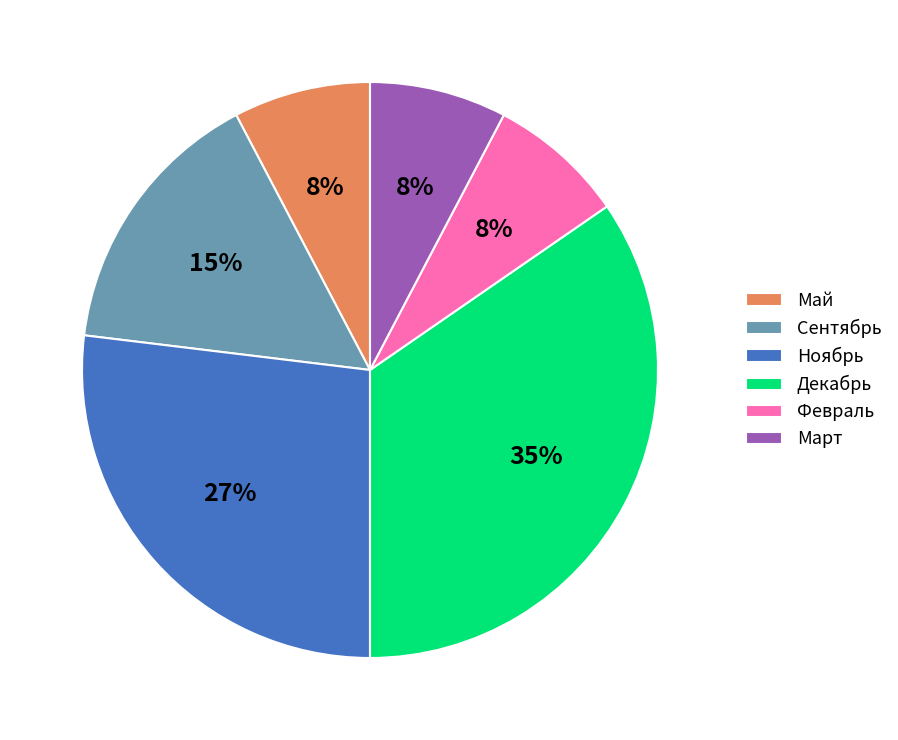

Combined, do Март and Ноябрь account for over 50%?

No